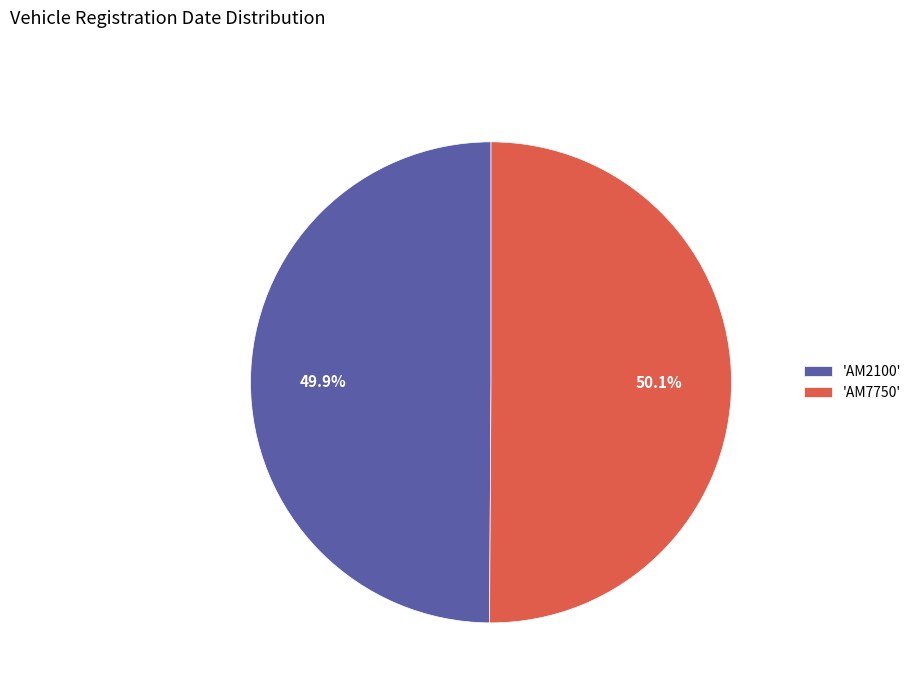

Is there a majority slice in this chart?

Yes